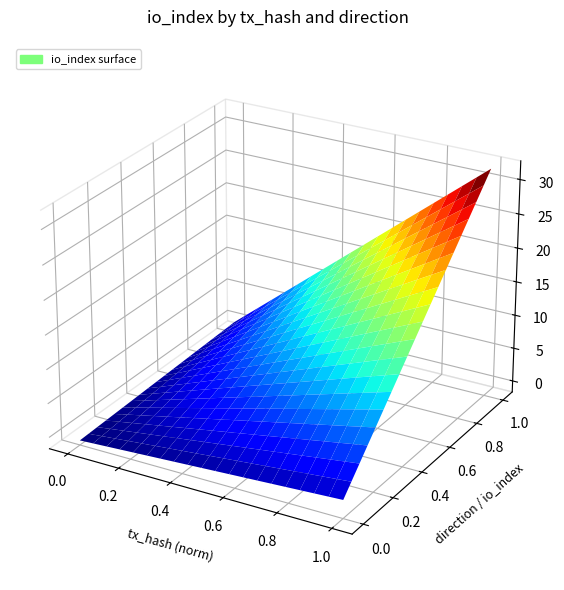

The value of 4d91c28490 at direction is 0. True or false?

False